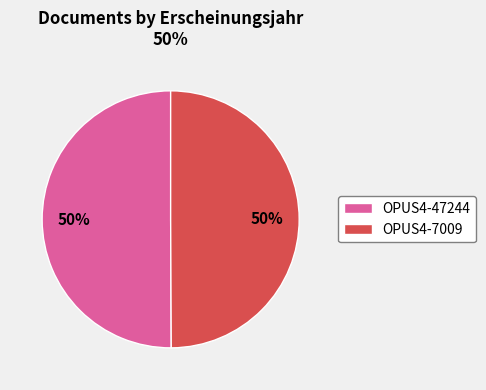

To the nearest percent, what percentage of the pie is OPUS4-47244?

50%